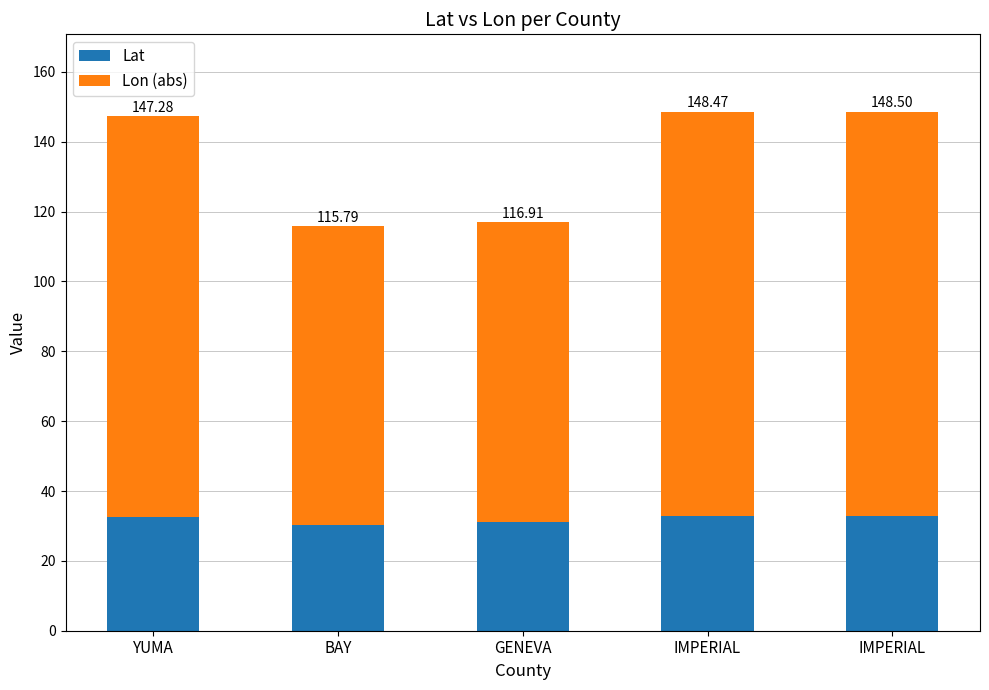

Does the chart contain stacked bars?

Yes